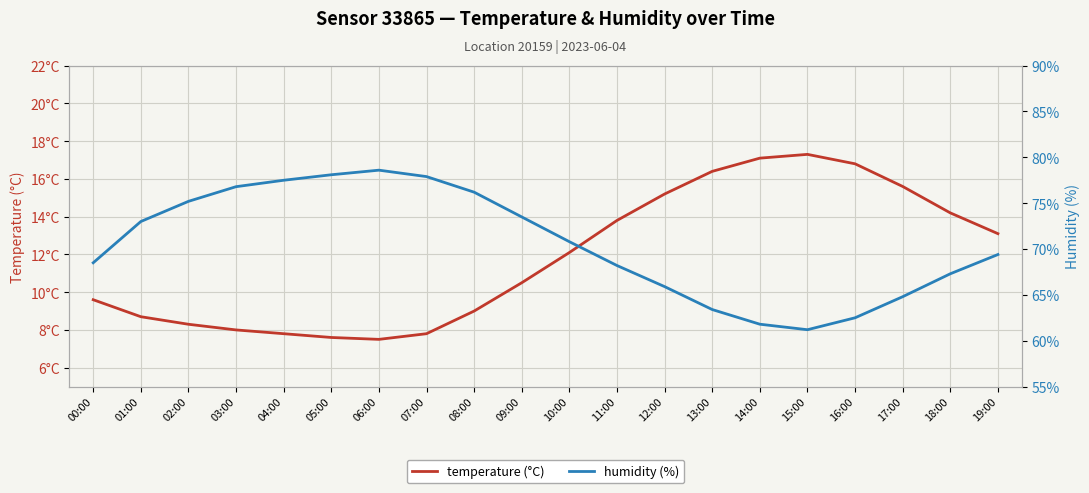

True or false: temperature (°C) has more than 0 interior local peaks.

True